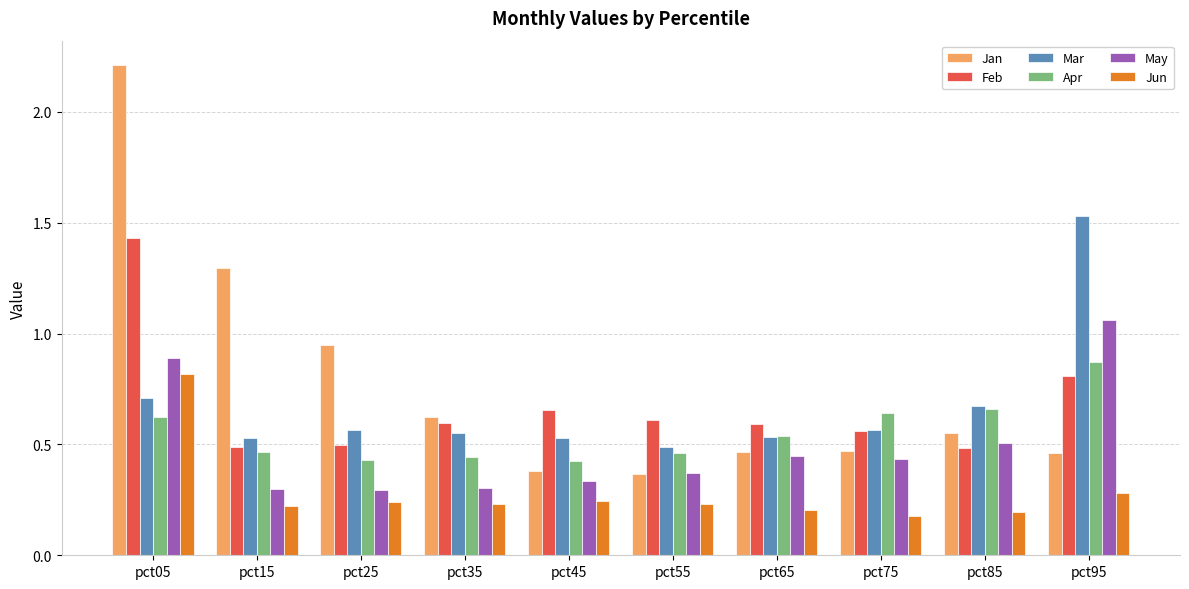

Which series changed the most between pct45 and pct85?

Apr